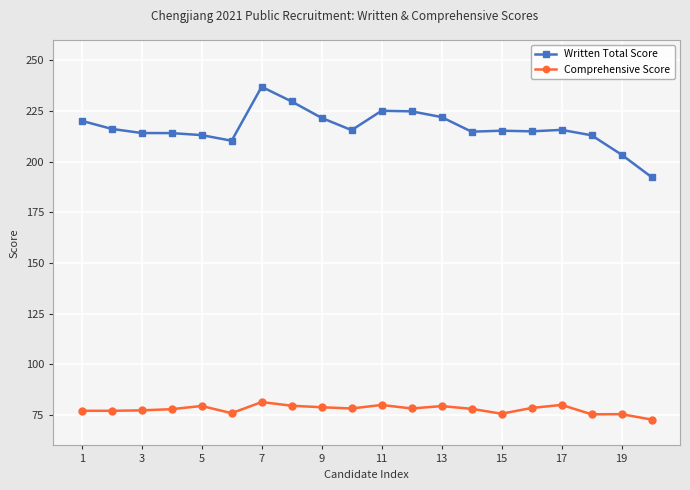

In Comprehensive Score, how many points are higher than both neighbors (excluding endpoints)?

6